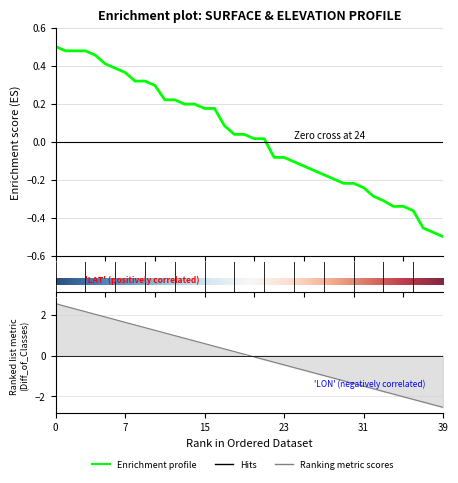

Between 9 and 31, which is larger?

9